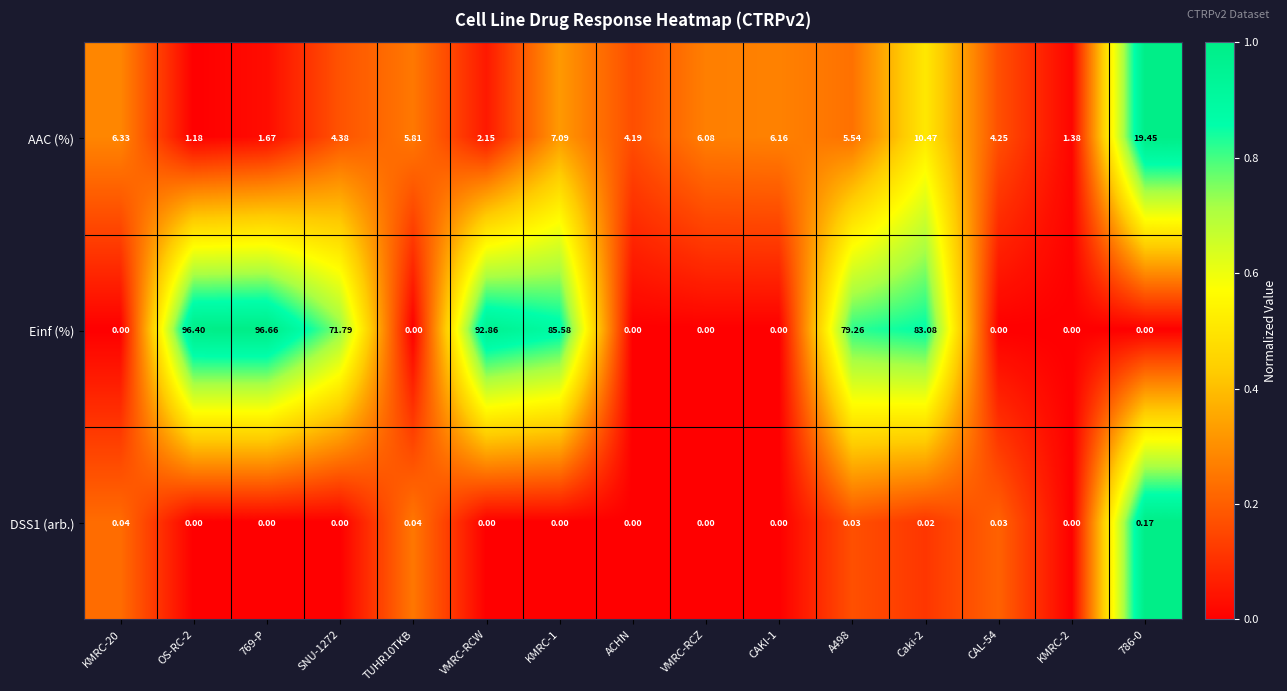

Which series has the largest total across all categories?

Einf (%)